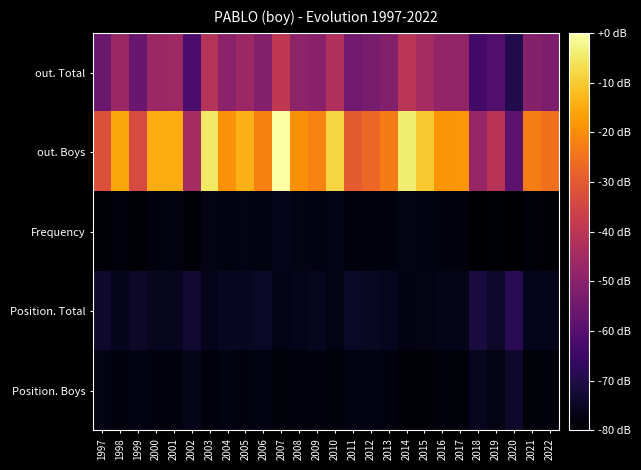

Which series has the widest spread of values?

out. Boys